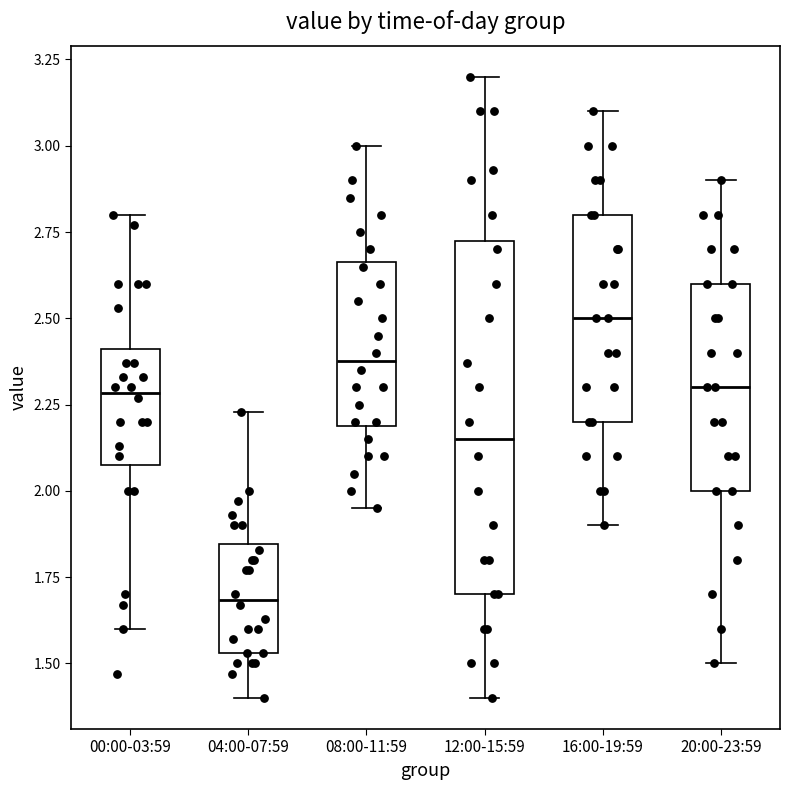

Which box has the lowest median line?

04:00-07:59